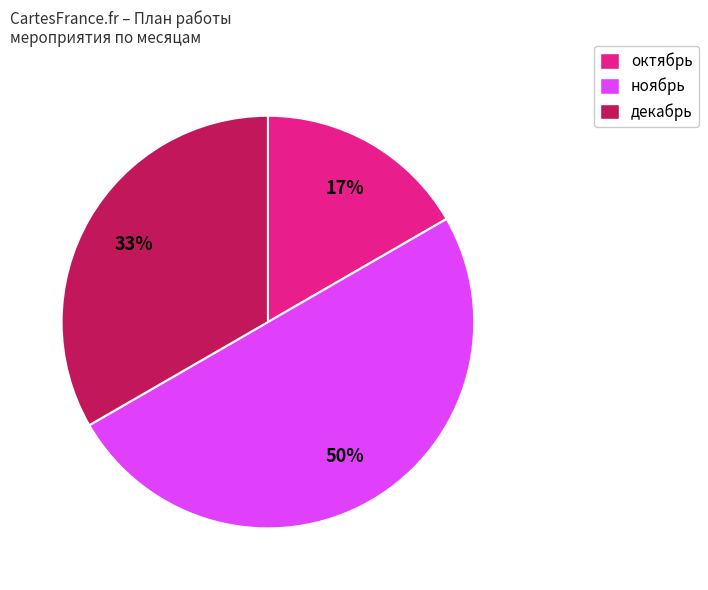

Does декабрь represent more than half of the total?

No